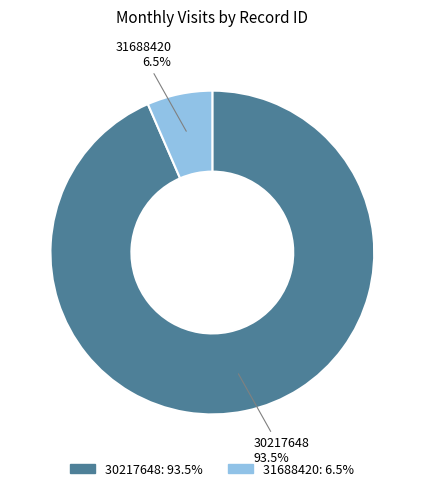

Do 30217648 and 31688420 together represent more than half of the pie?

Yes